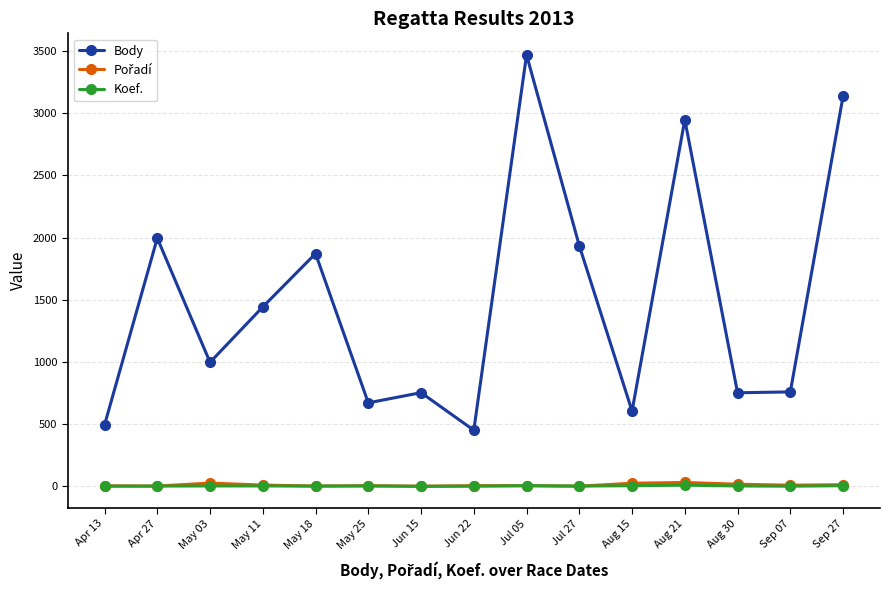

How many distinct data groups are displayed?

3